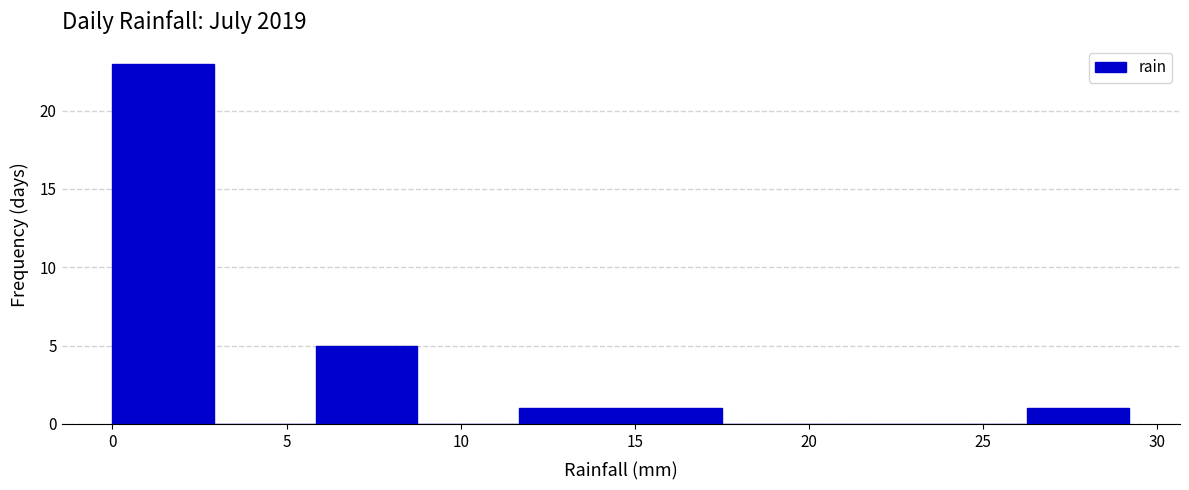

Over which range of the x-axis is the bar tallest?

0.0 to 3.0